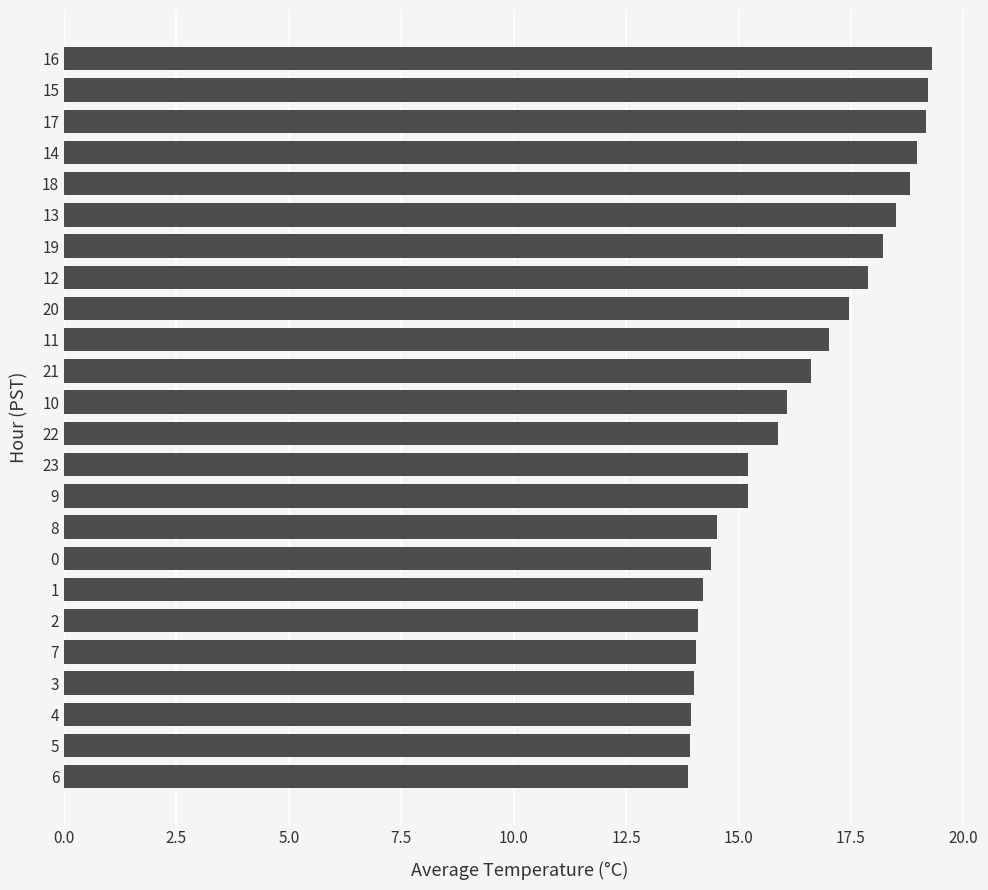

Are the bars horizontal?

Yes